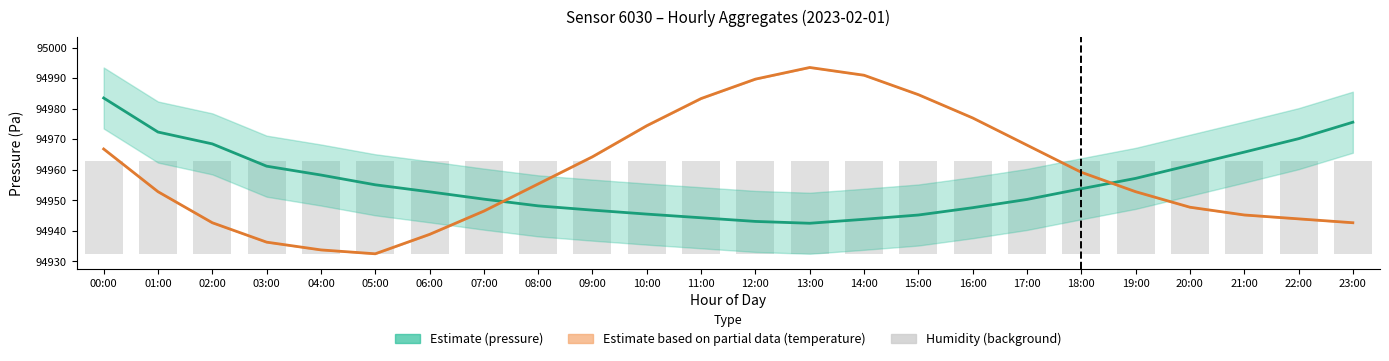

The value of pressure at 18:00 is 19773.0. True or false?

False